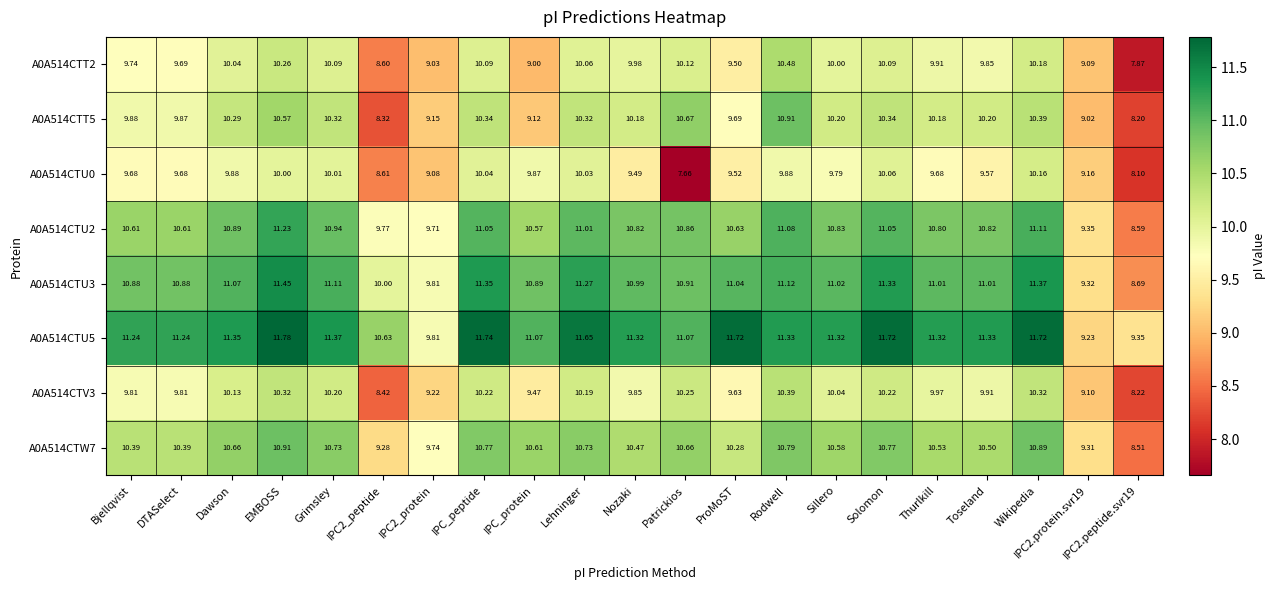

How many distinct data groups are displayed?

8